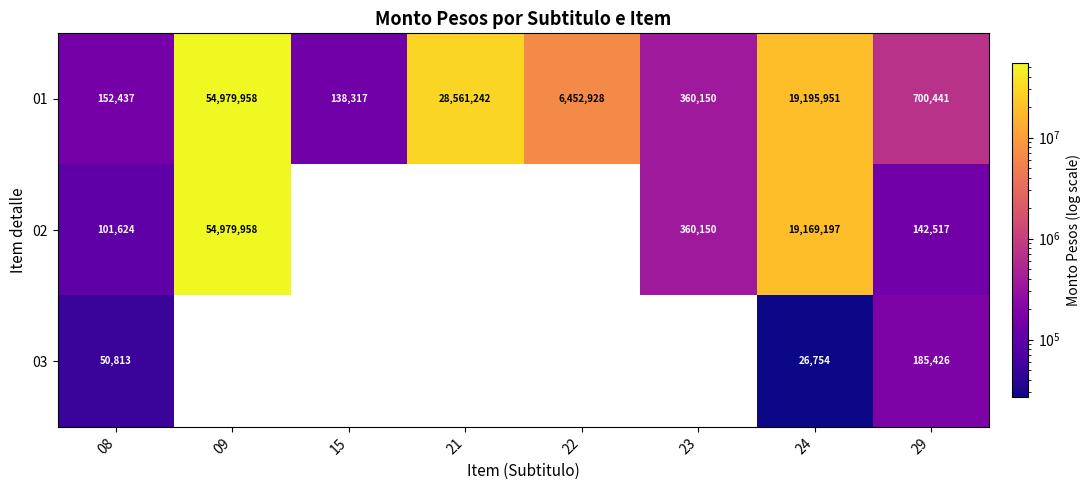

True or false: 01 has a value of 1040202 at 29.

False